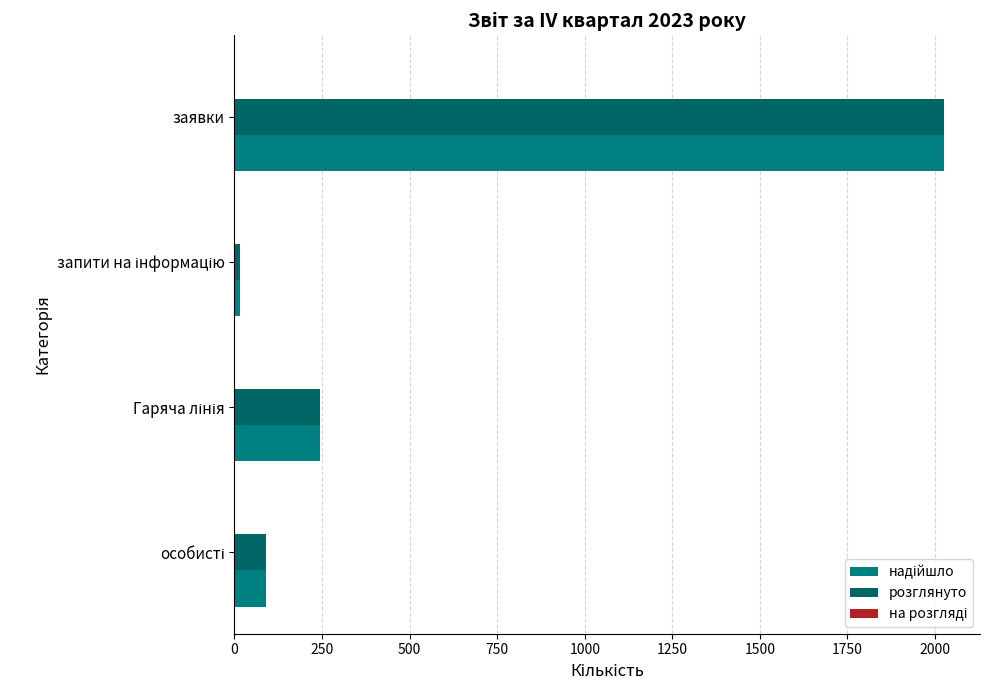

How many values in the розглянуто series are below 243?

2